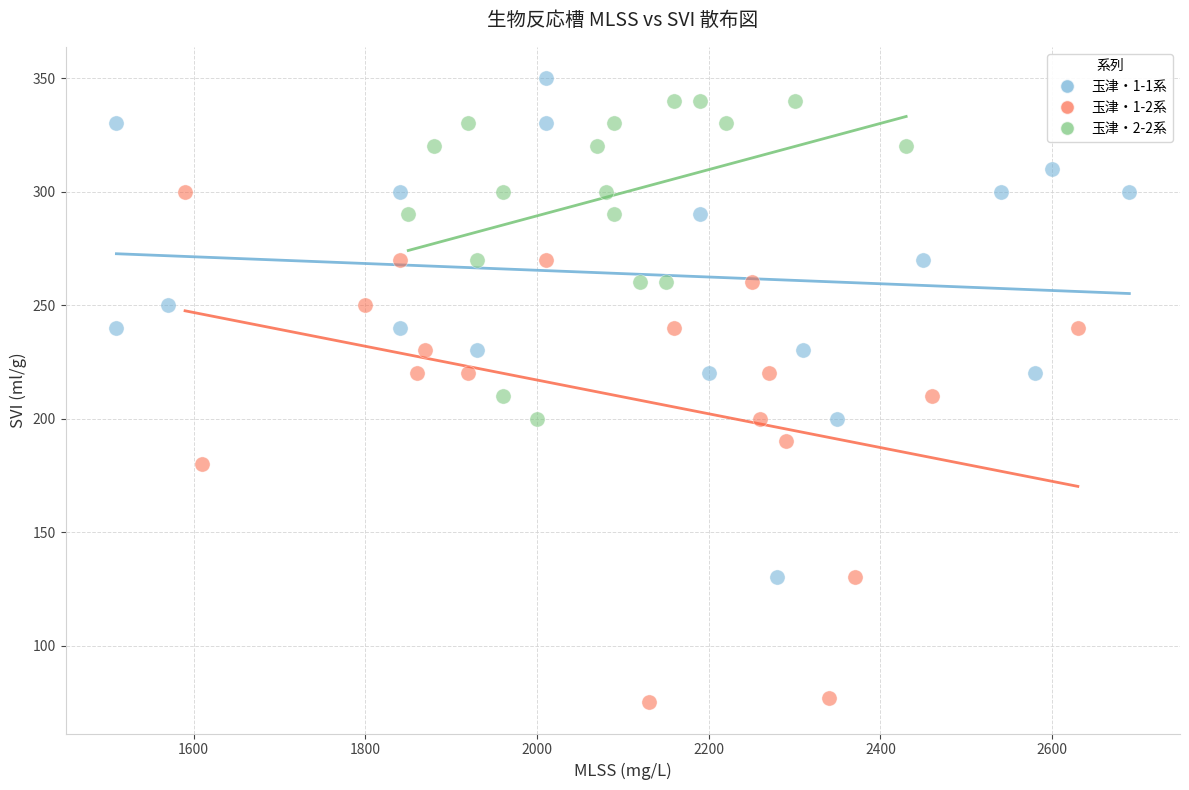

Which series contains the lowest Y value?

玉津・1-2系